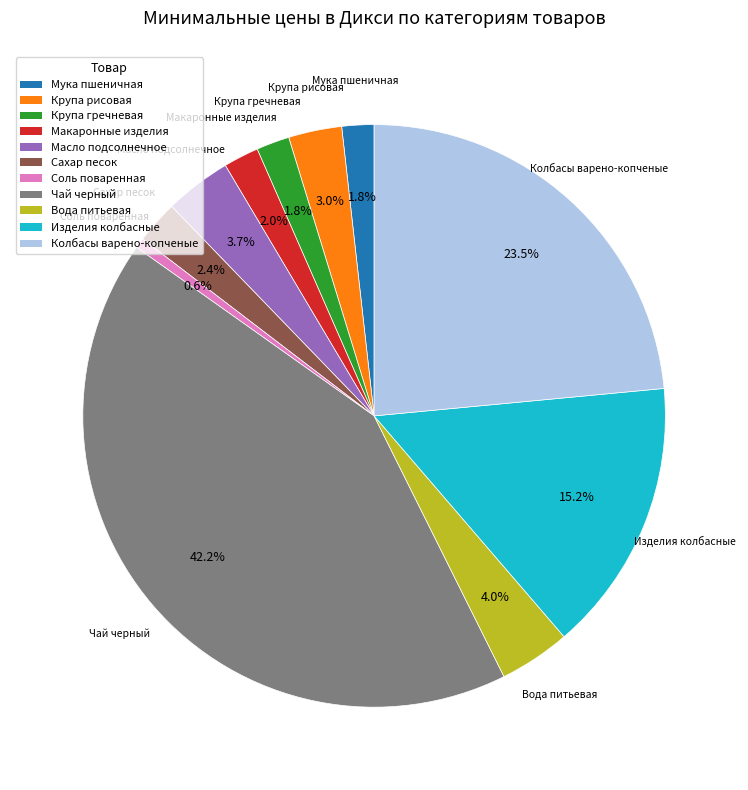

To the nearest percent, what is the combined percentage of Чай черный and Изделия колбасные?

57%